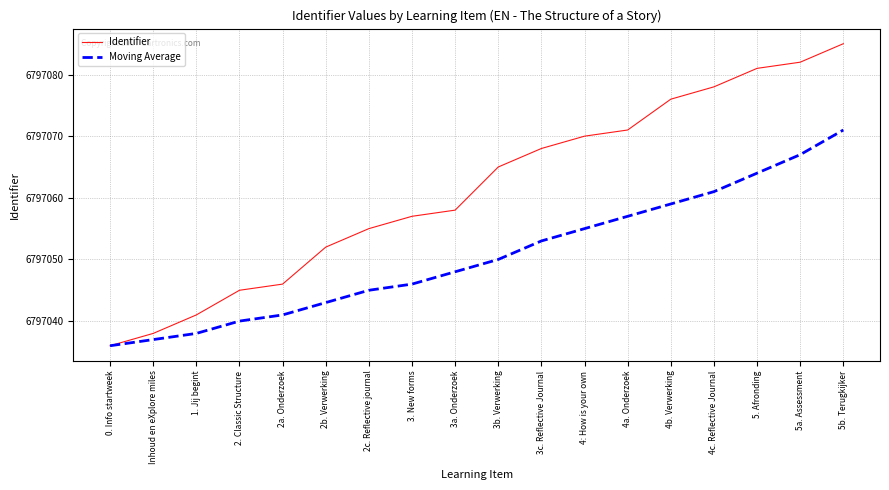

How many distinct data groups are displayed?

2